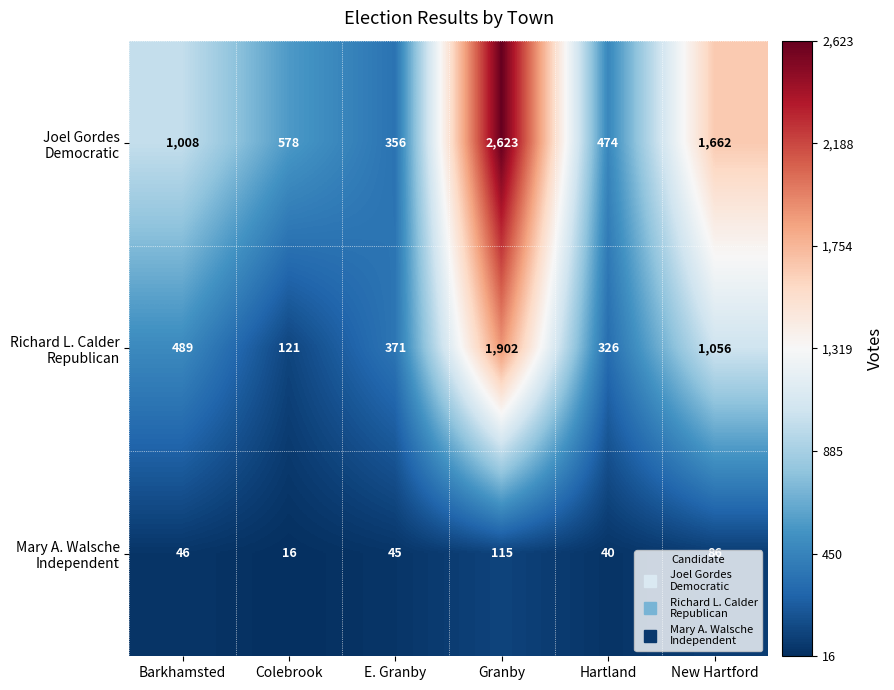

What is the total value across all series at Hartland?

840